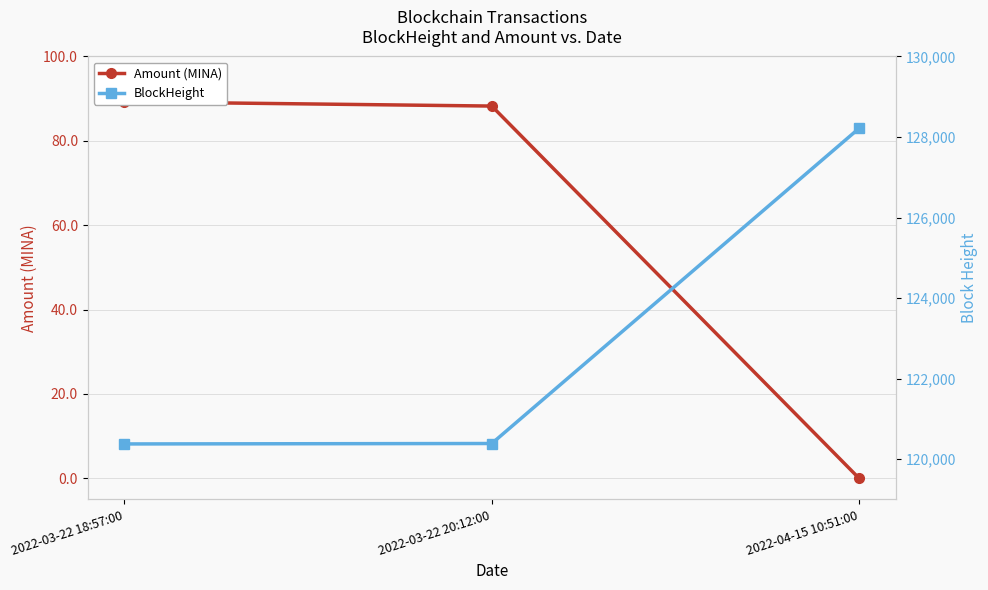

Is it true that BlockHeight equals 46143.8 at 2022-03-22 18:57:00?

False